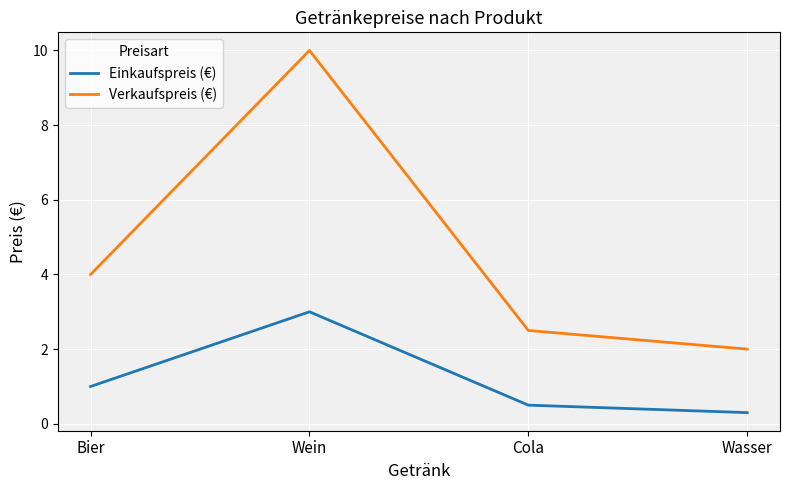

Reading left to right, what are all the values shown in this chart?

Einkaufspreis (€): 1.0	3.0	0.5	0.3
Verkaufspreis (€): 4.0	10.0	2.5	2.0